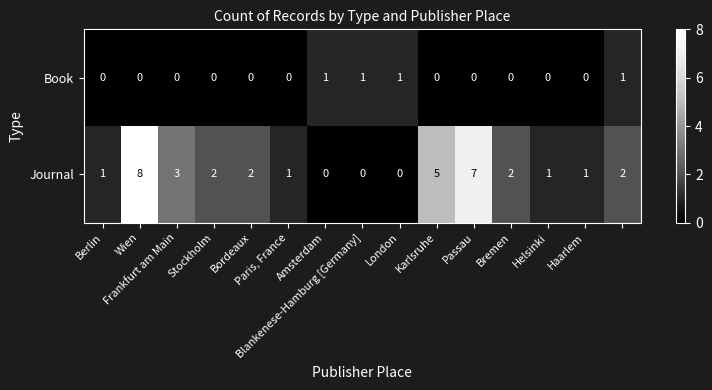

Which series has the largest range (max minus min)?

Journal